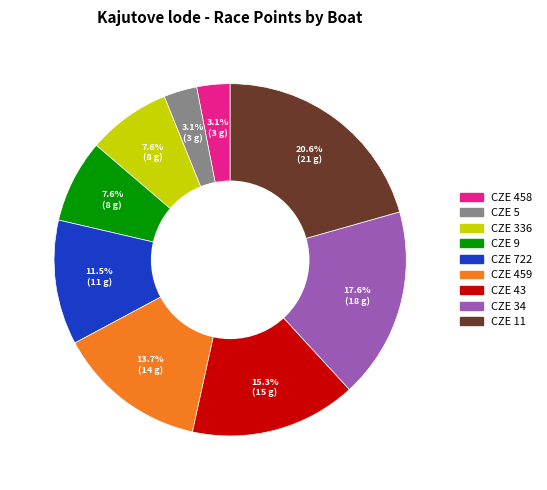

Does CZE 11 account for over 50% of the chart?

No